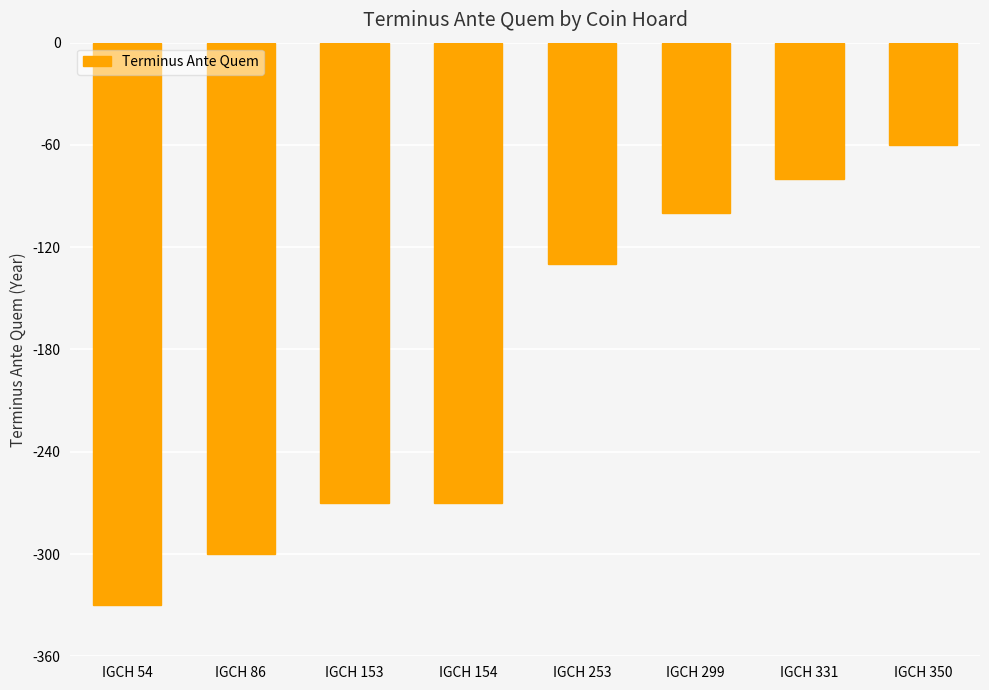

What is the sum of the values at IGCH 54 and IGCH 253?

-460